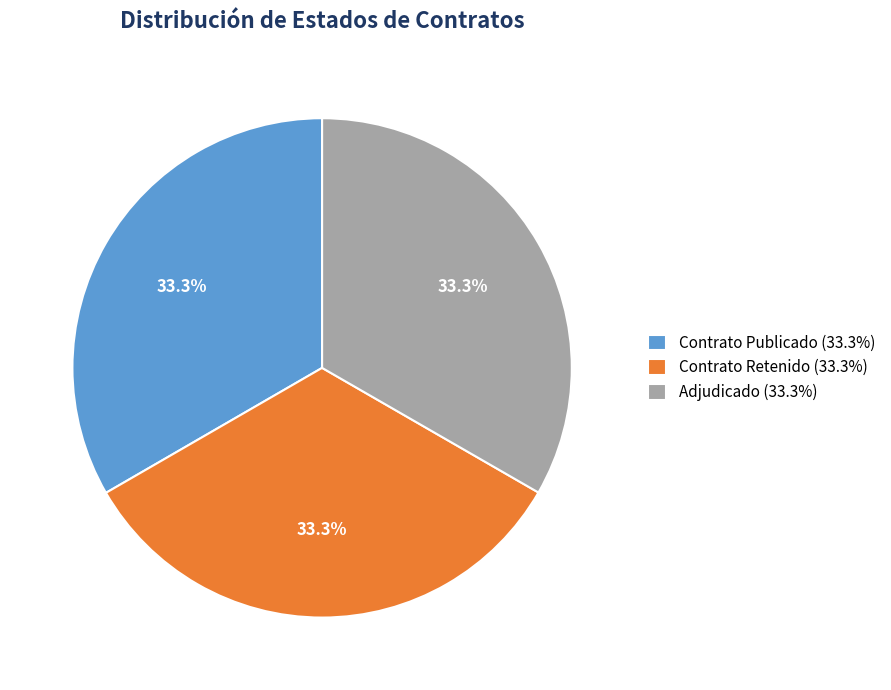

What is the ratio of the value at Contrato Publicado (33.3%) to the value at Adjudicado (33.3%)?

1.0